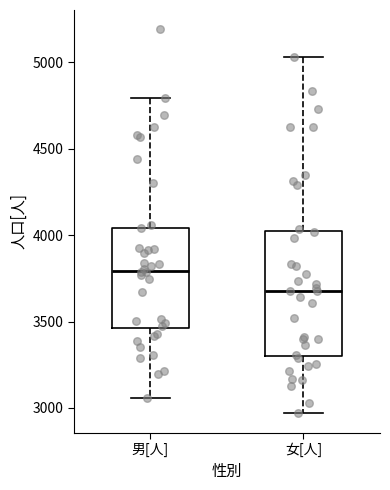

Which box is the tallest, from its lower edge to its upper edge?

女[人]